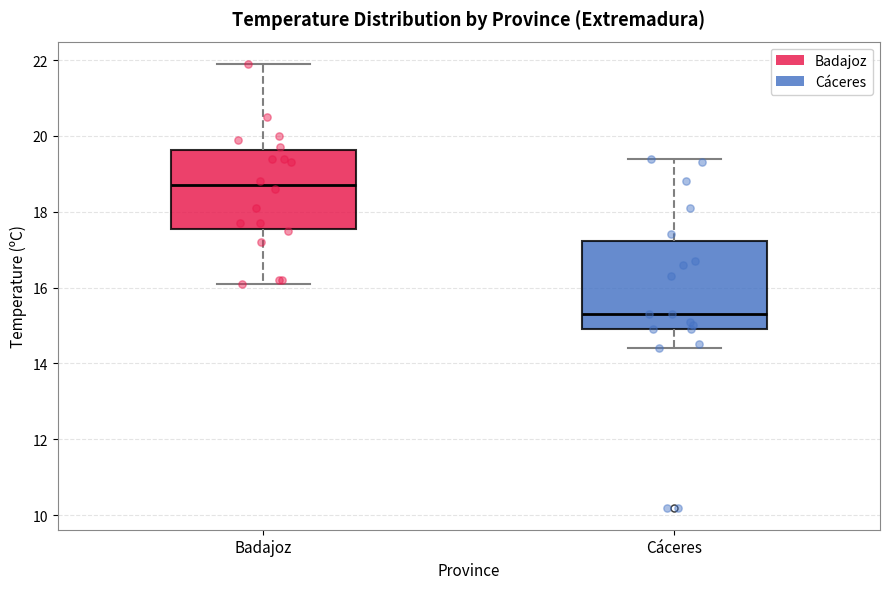

Where is the lower edge of the box for Badajoz on the y-axis? The values are not printed on the chart, so give them approximately, as read against the axis.

17.6